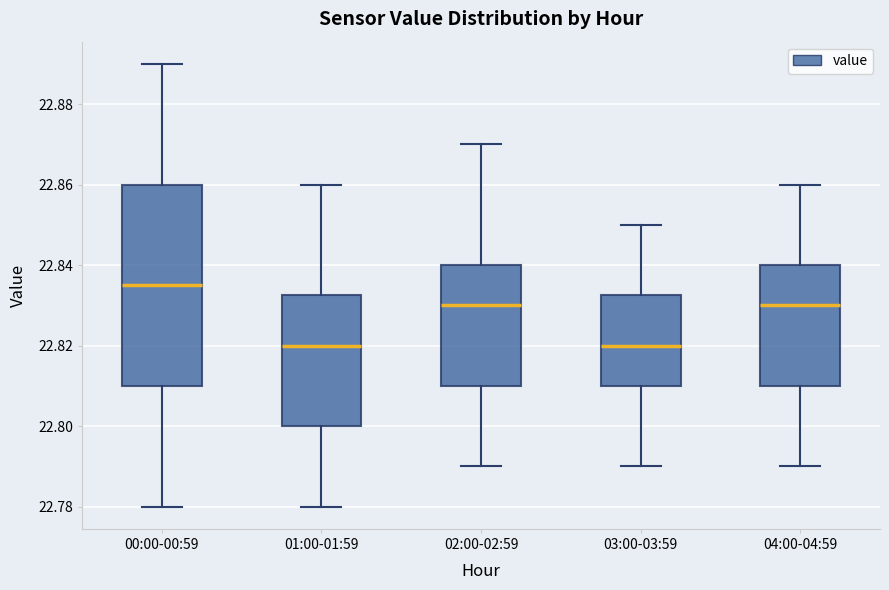

Reading left to right, transcribe this box plot: for each box, give where its median line is, the range the box spans, and where its two whiskers end, as read against the y-axis. The values are not printed on the chart, so give them approximately, as read against the axis.

00:00-00:59: median 22.836, box 22.810 to 22.860, whiskers 22.780 to 22.890
01:00-01:59: median 22.820, box 22.800 to 22.832, whiskers 22.780 to 22.860
02:00-02:59: median 22.830, box 22.810 to 22.840, whiskers 22.790 to 22.870
03:00-03:59: median 22.820, box 22.810 to 22.832, whiskers 22.790 to 22.850
04:00-04:59: median 22.830, box 22.810 to 22.840, whiskers 22.790 to 22.860